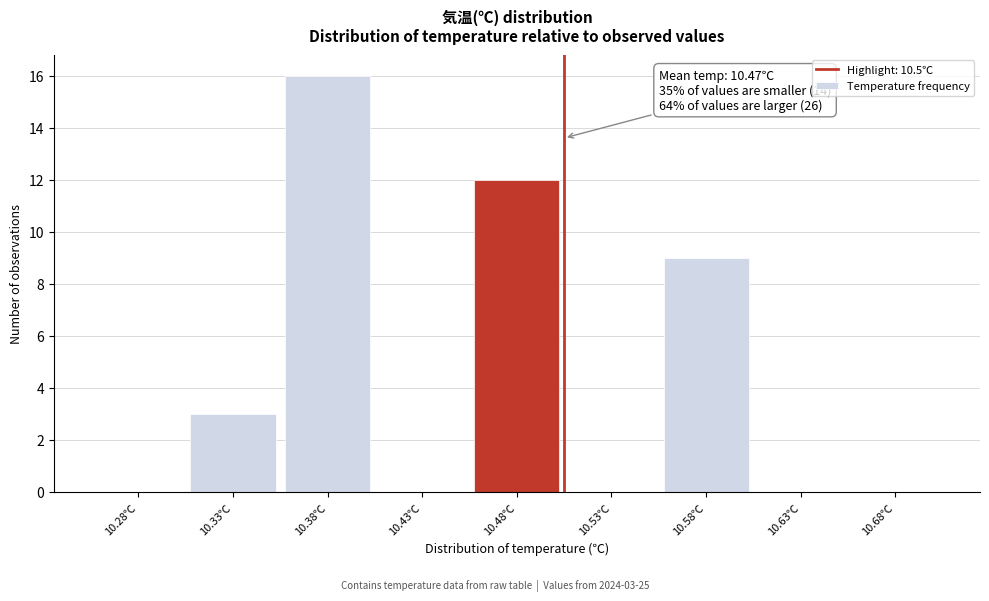

Reading left to right, transcribe all the data shown in this chart.

10.28℃=0	10.33℃=3	10.38℃=16	10.43℃=0	10.48℃=12	10.53℃=0	10.58℃=9	10.63℃=0	10.68℃=0